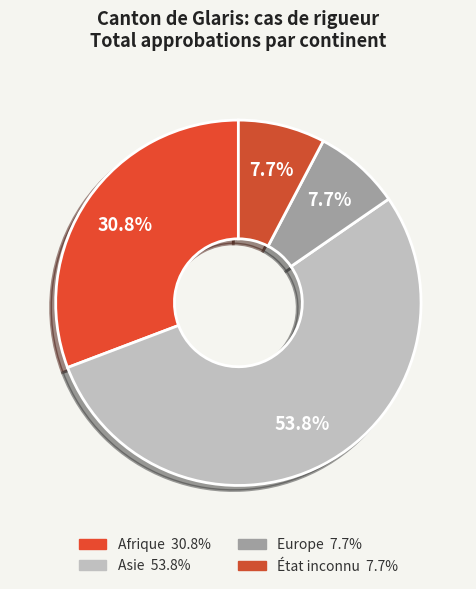

How many segments does this pie chart have?

4